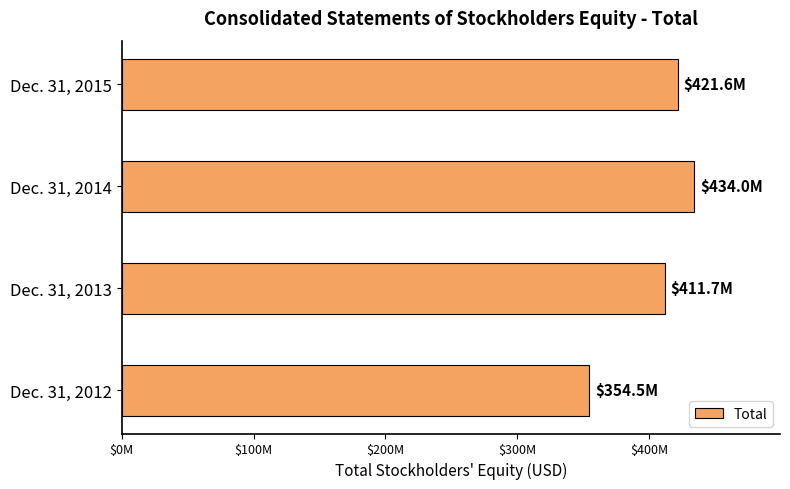

What is the difference between the maximum and minimum values?

79551000